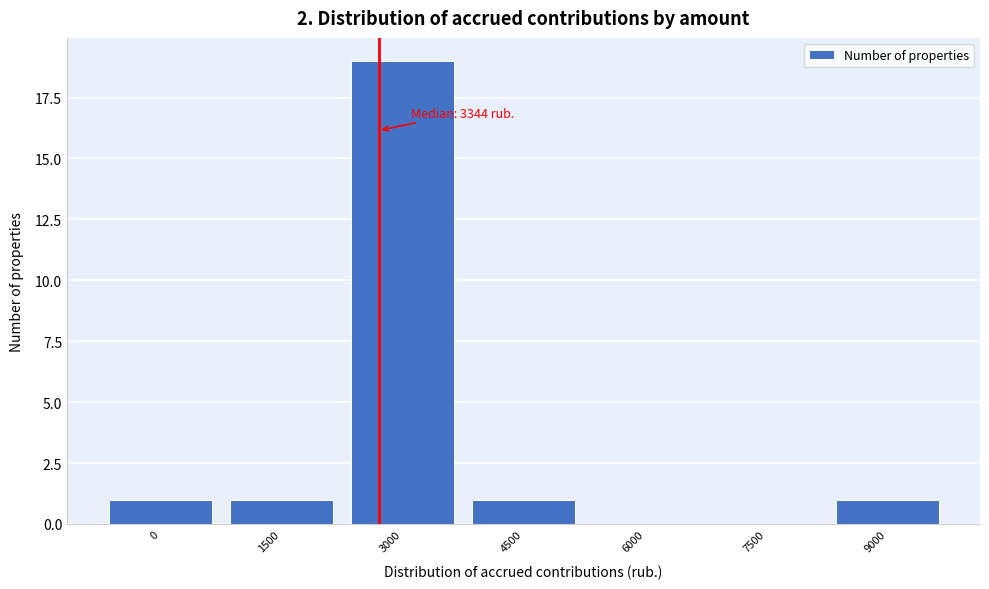

Reading left to right, list all the values displayed in this chart.

0=1	1500=1	3000=19	4500=1	6000=0	7500=0	9000=1